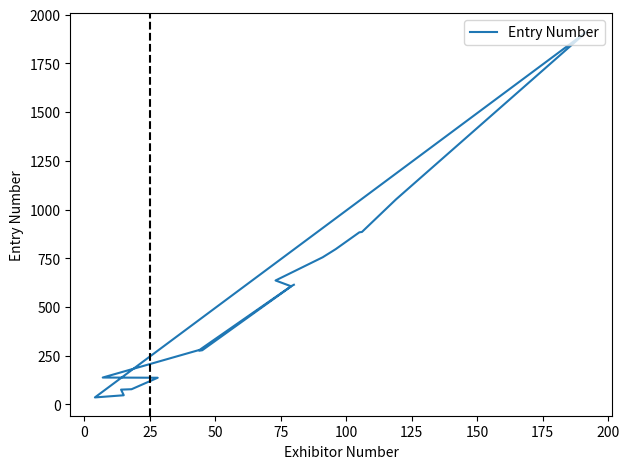

Reading right to left, extract all data points from this chart.

614	607	280	138	137	78	76	48	47	36	1914	1052	885	883	797	755	636	606	278	276